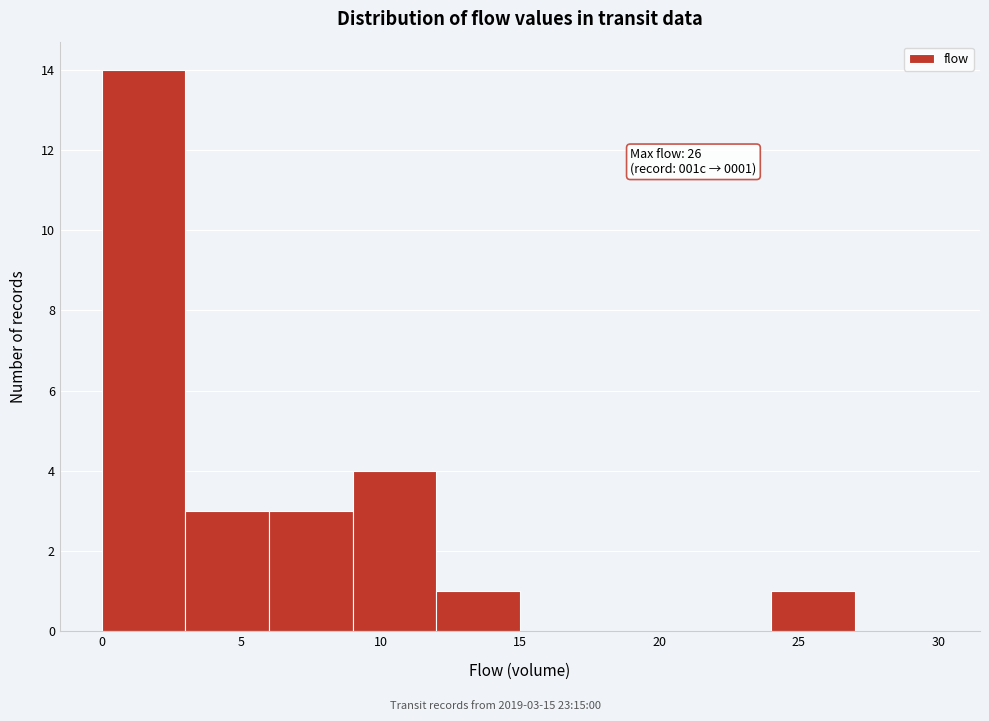

Which range on the x-axis has the tallest bar?

0 to 3